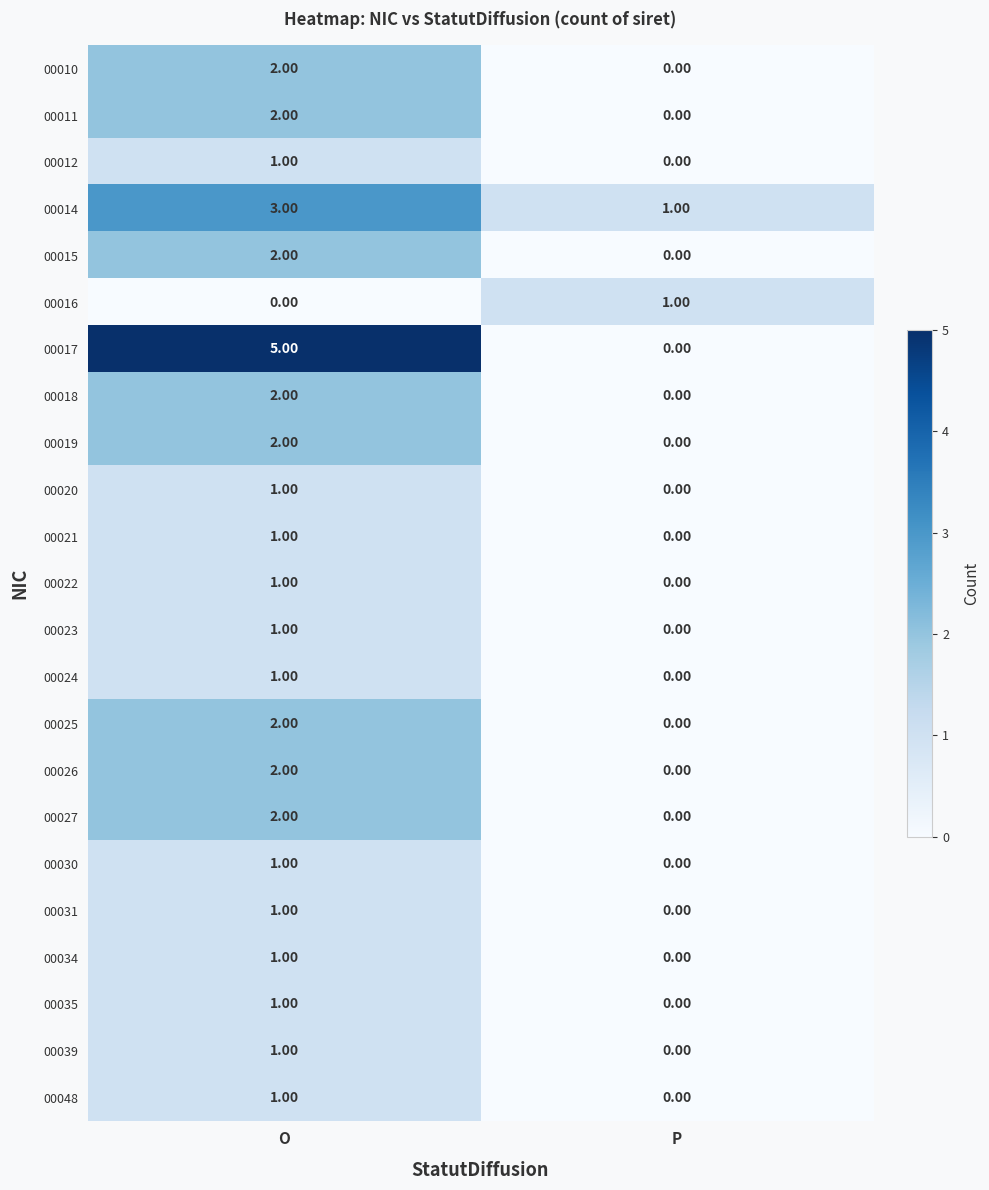

Which series has the largest total across all categories?

00017